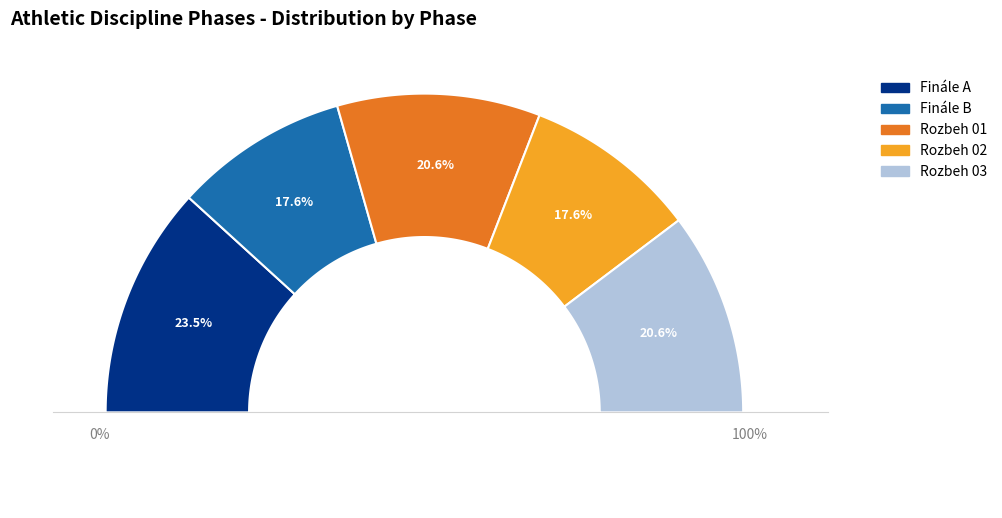

To the nearest percent, what is the difference between the largest and smallest slice percentages?

6%